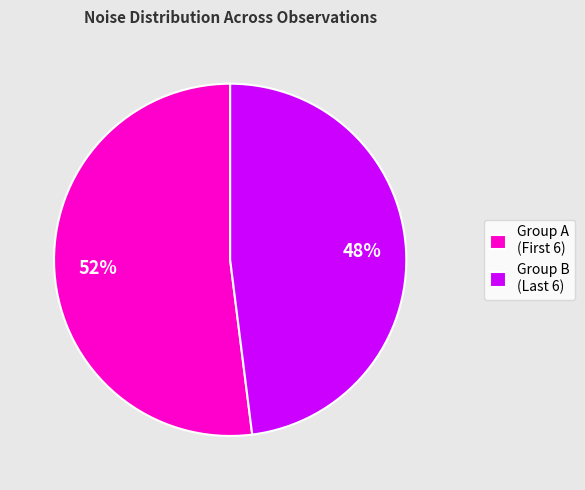

Rank the categories by value from highest to lowest.

Group A (First 6), Group B (Last 6)